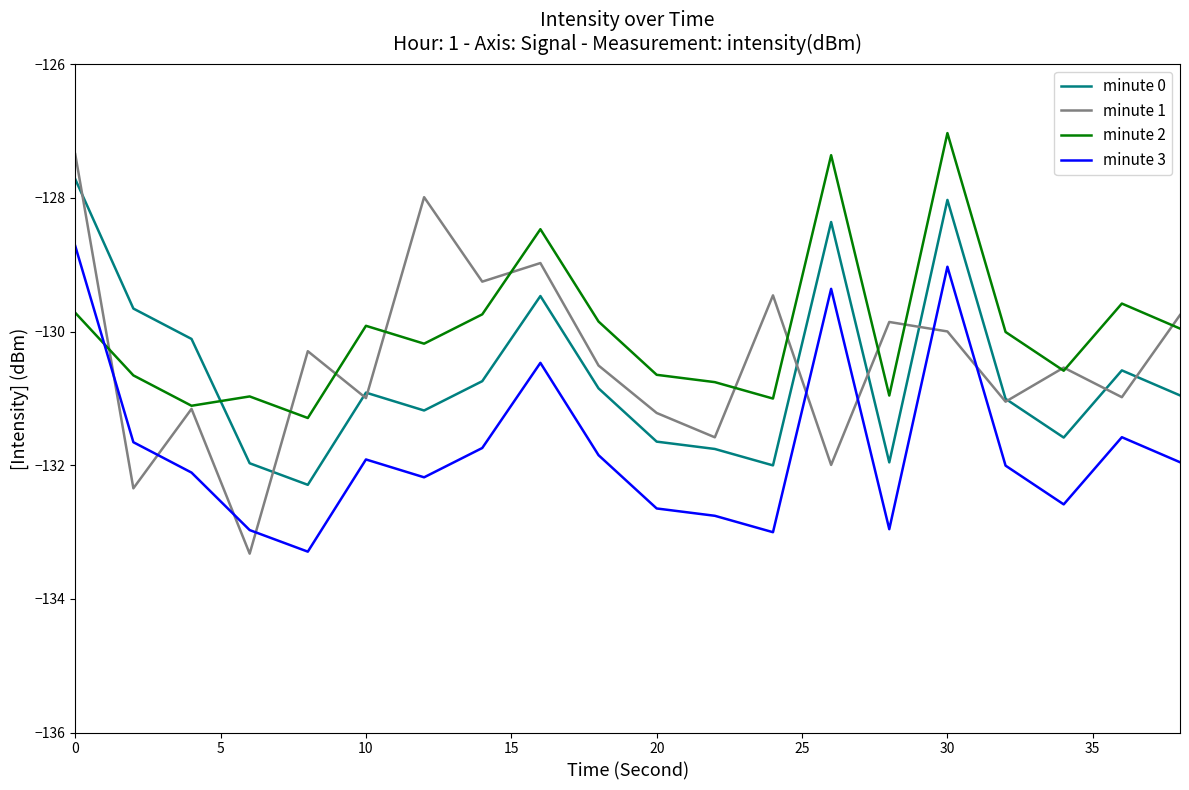

Does the chart have visible grid lines?

No